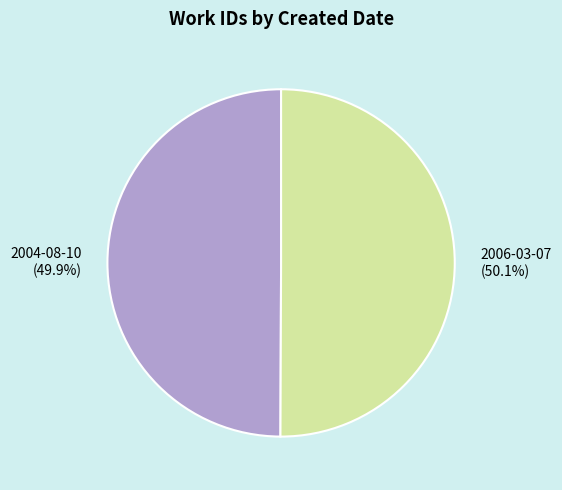

Approximately how many times larger is the value at 2006-03-07 compared to 2004-08-10?

1.0